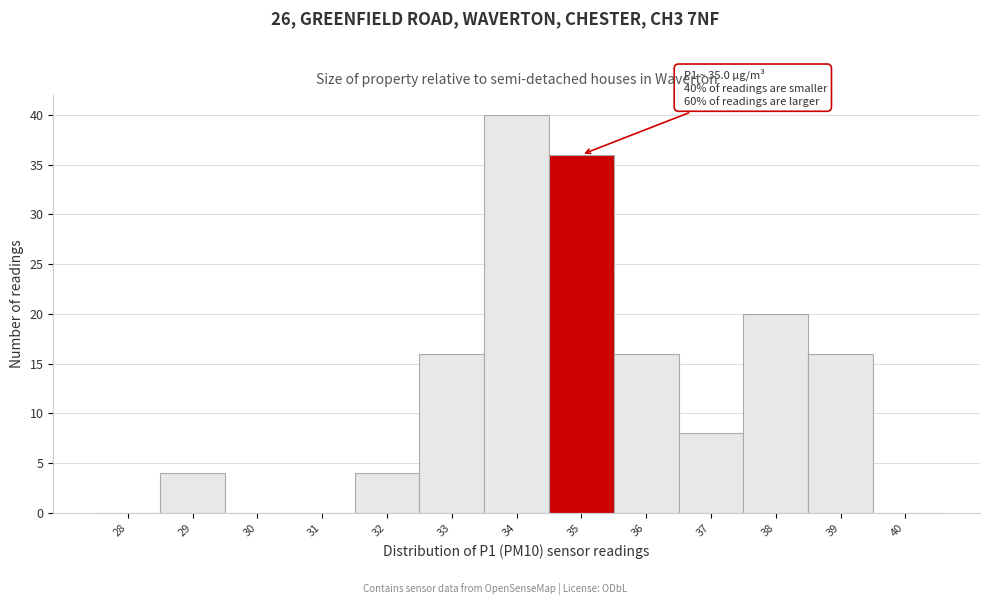

Reading left to right, list all the values displayed in this chart.

28=0	29=4	30=0	31=0	32=4	33=16	34=40	35=36	36=16	37=8	38=20	39=16	40=0